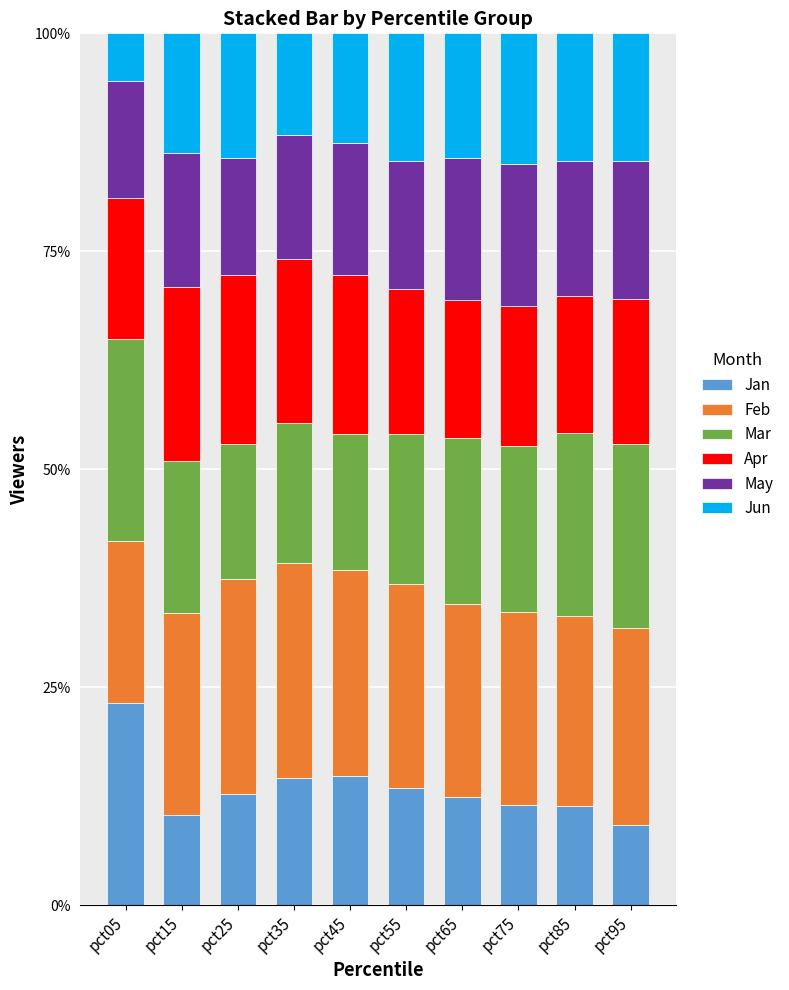

Are the bars grouped side by side (vs. stacked)?

No